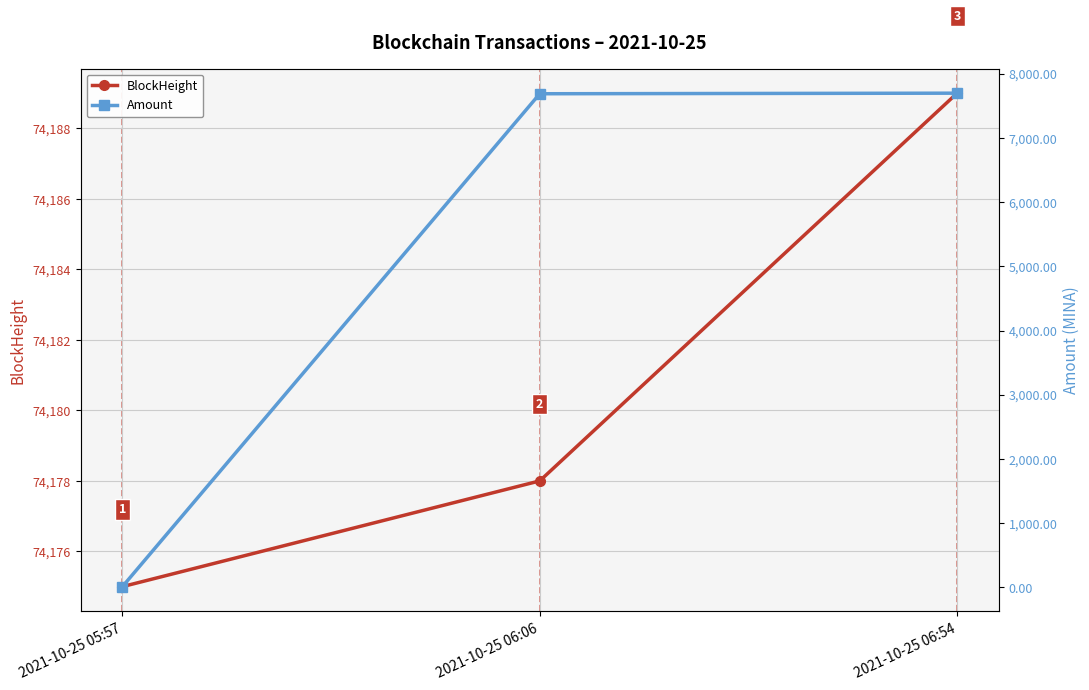

At how many categories does at least one series exceed 59417?

3